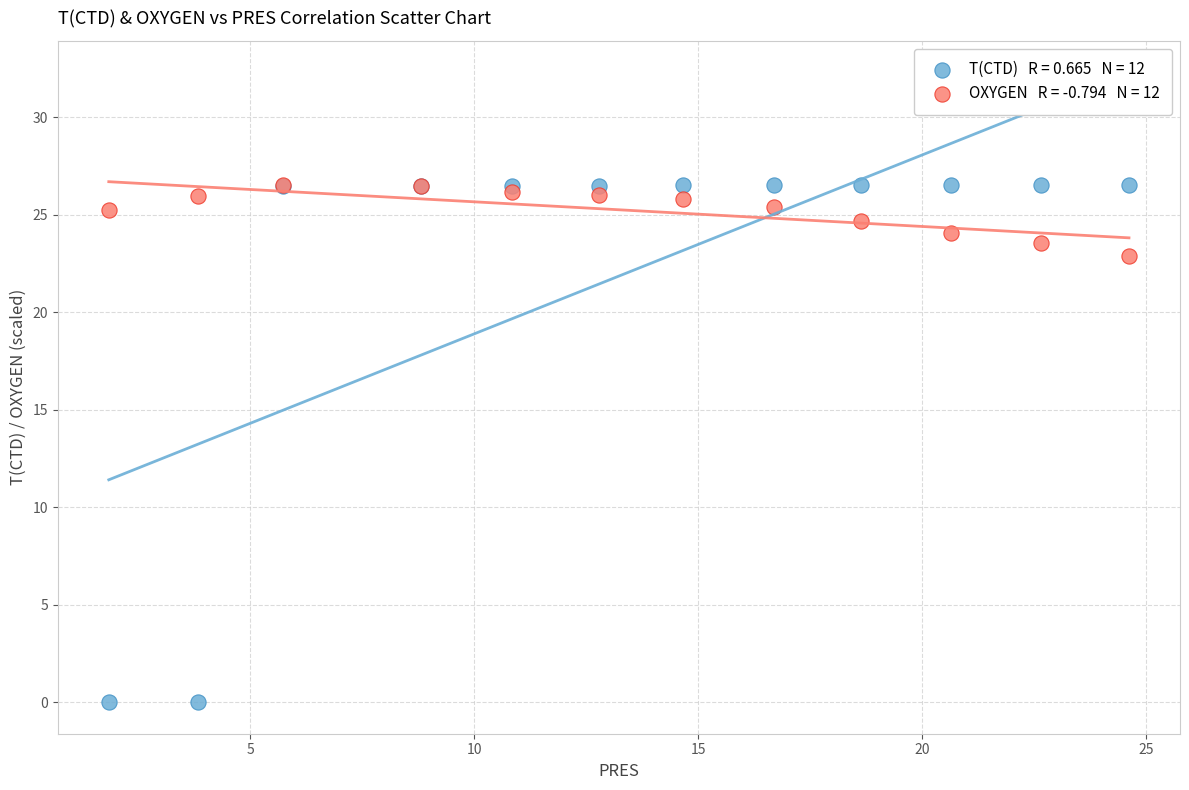

Across all series, what Y value is closest to 13?

22.9